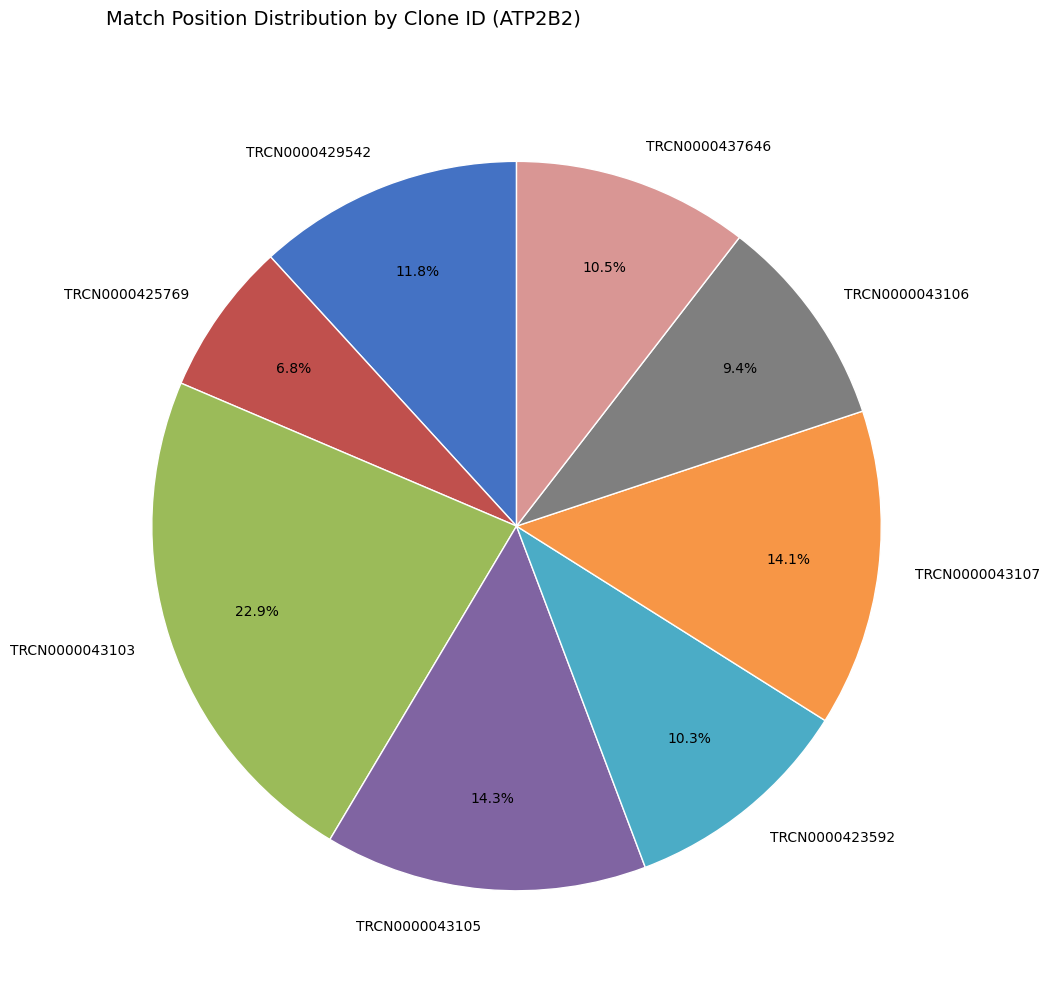

What percentage is the TRCN0000043103 slice, to the nearest percent?

23%